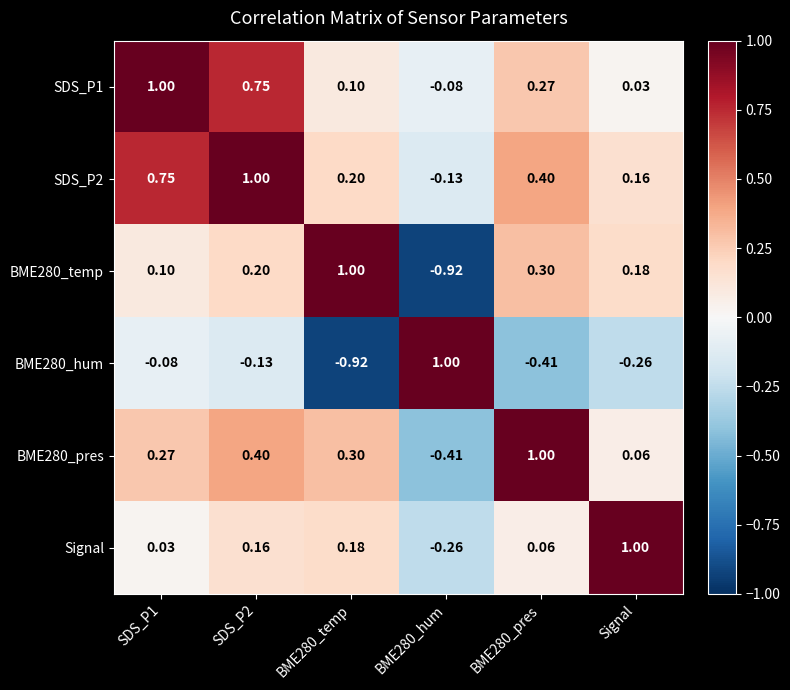

How many distinct data groups are displayed?

6